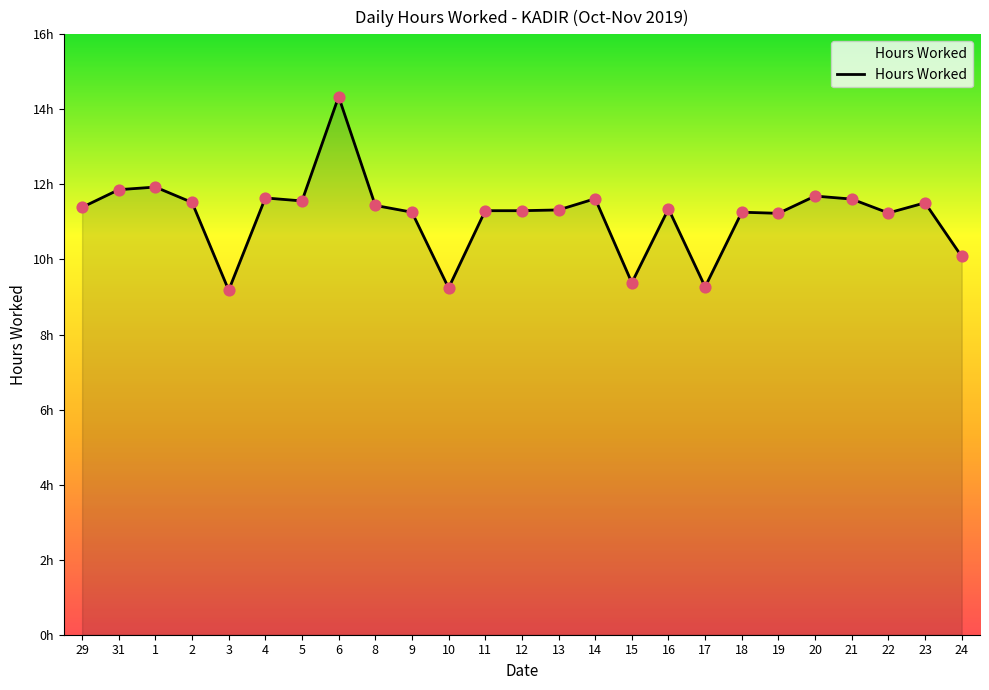

Which has a higher value, 1 or 23?

1